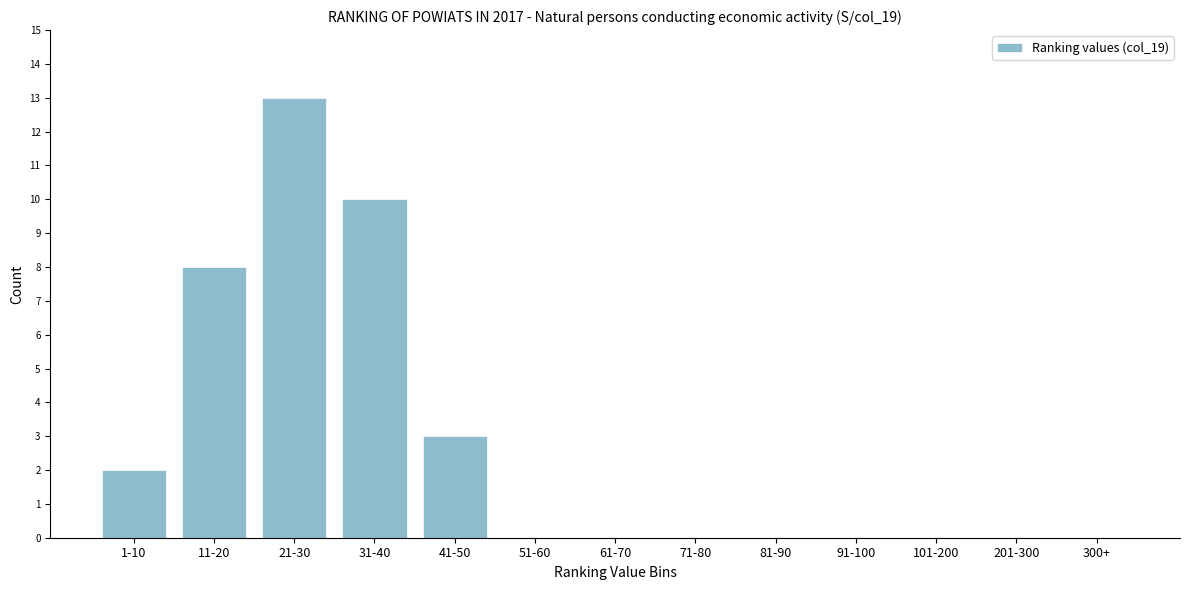

Reading left to right, what are all the values shown in this chart?

1-10=2	11-20=8	21-30=13	31-40=10	41-50=3	51-60=0	61-70=0	71-80=0	81-90=0	91-100=0	101-200=0	201-300=0	300+=0